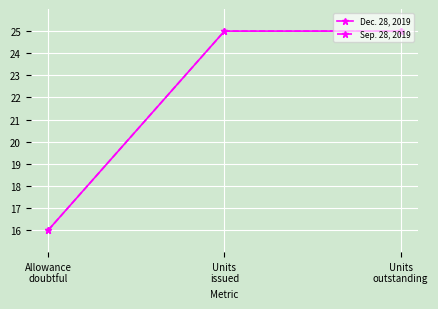

Reading left to right, what are all the values shown in this chart?

Dec. 28, 2019: Allowance
doubtful=16.0	Units
issued=25.0	Units
outstanding=25.0
Sep. 28, 2019: Allowance
doubtful=16.0	Units
issued=25.0	Units
outstanding=25.0